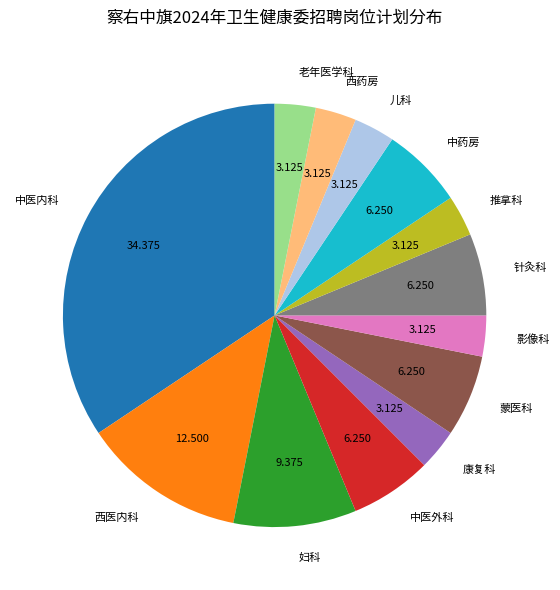

Combined, do 中医内科 and 儿科 account for over 50%?

No